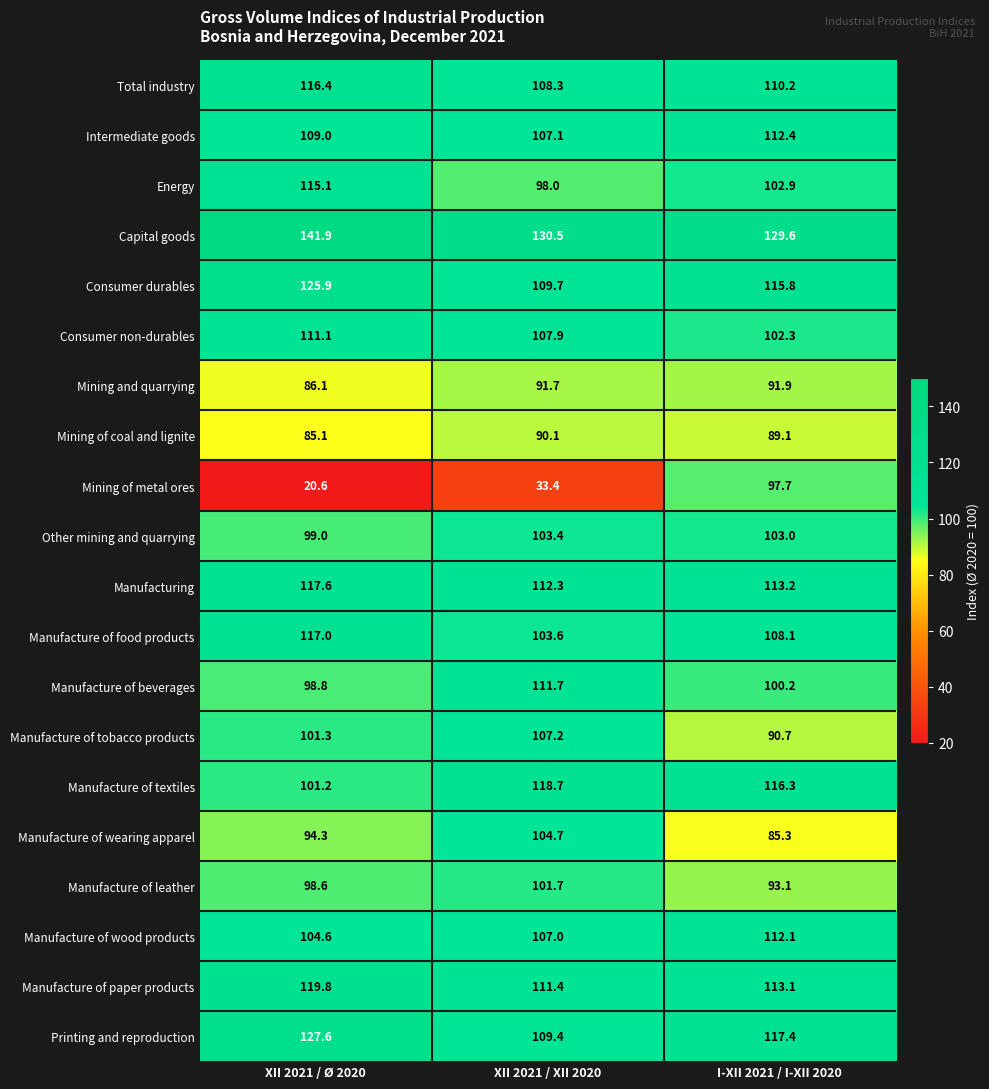

At which label is Mining of metal ores closest to 59?

XII 2021 / XII 2020